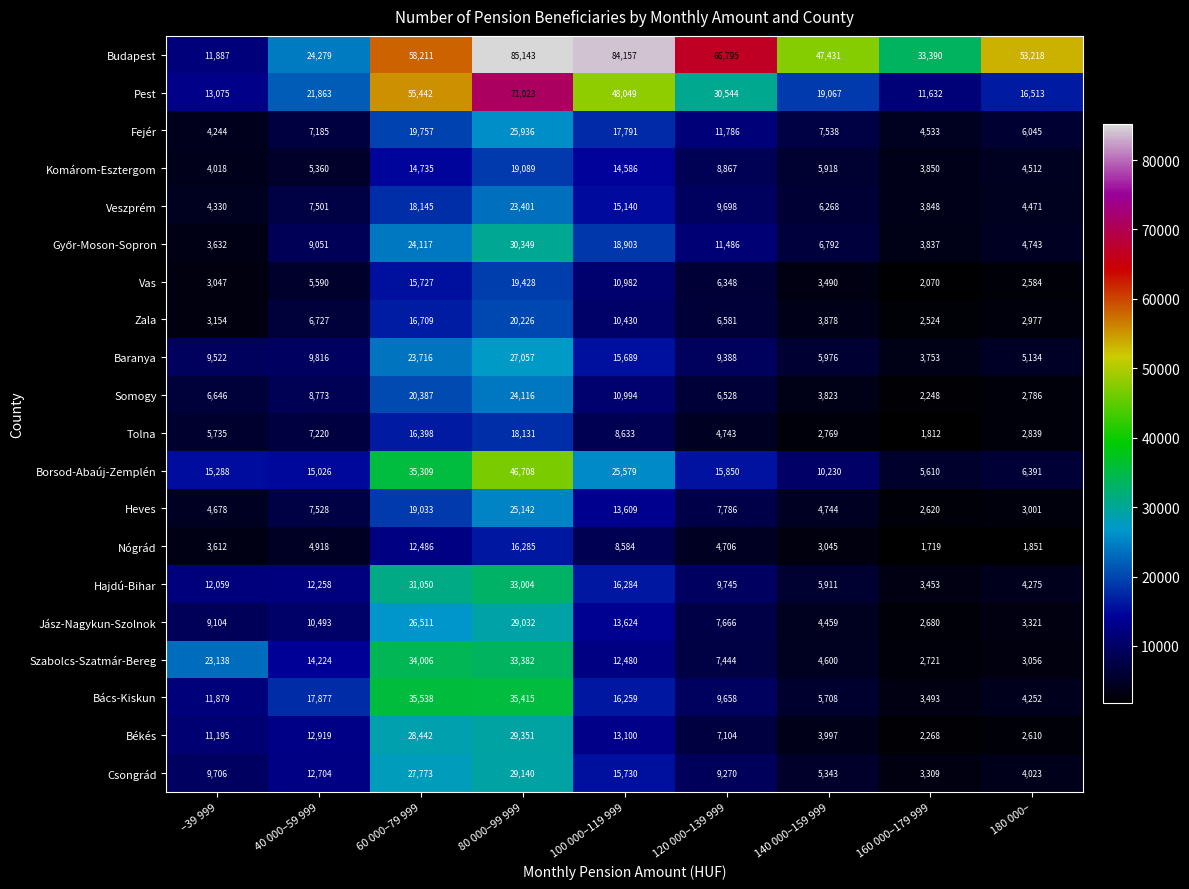

At which label does Zala first exceed 6581?

40 000–59 999